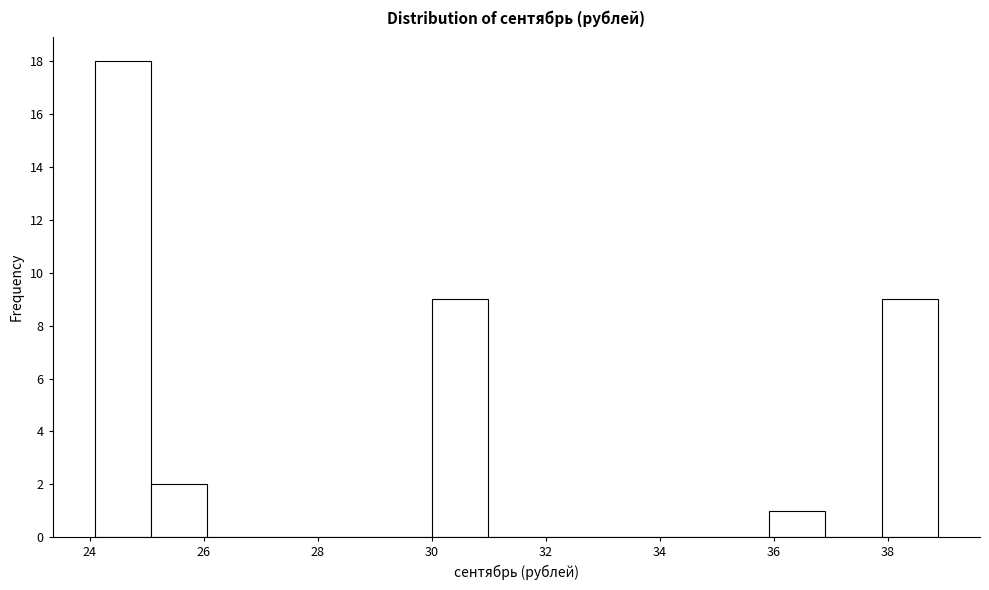

Reading left to right, list every bar in this chart as the range it spans on the x-axis followed by its height. Neither the bar edges nor the heights are printed on the chart, so give them approximately, as read against the axes.

24.0 to 25.0: 18
25.0 to 26.0: 2
26.0 to 27.0: 0
27.0 to 28.0: 0
28.0 to 29.0: 0
29.0 to 30.0: 0
30.0 to 31.0: 9
31.0 to 32.0: 0
32.0 to 33.0: 0
33.0 to 34.0: 0
34.0 to 35.0: 0
35.0 to 36.0: 0
36.0 to 37.0: 1
37.0 to 37.8: 0
37.8 to 38.8: 9